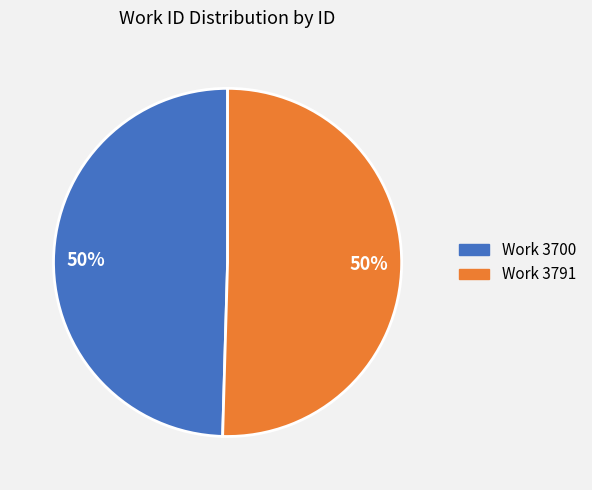

Is it true that Work 3700 is 50% of the pie?

True